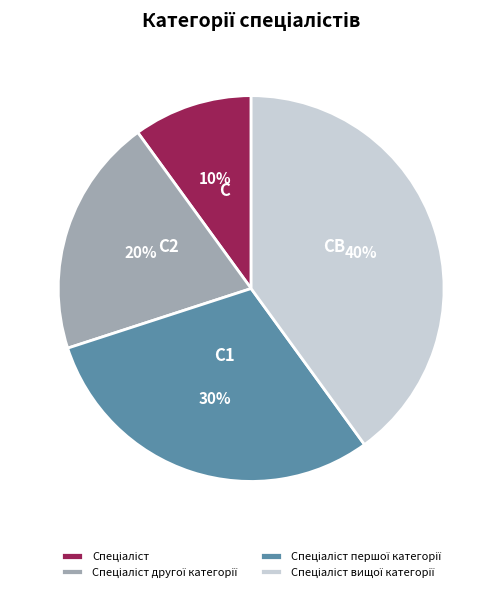

Does any single category account for the majority?

No